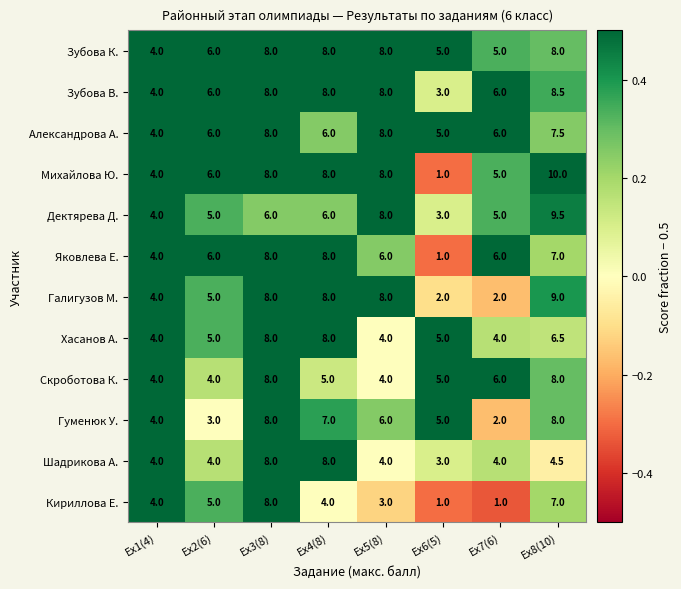

What is the difference between the maximum and minimum values in the Зубова К. series?

4.0